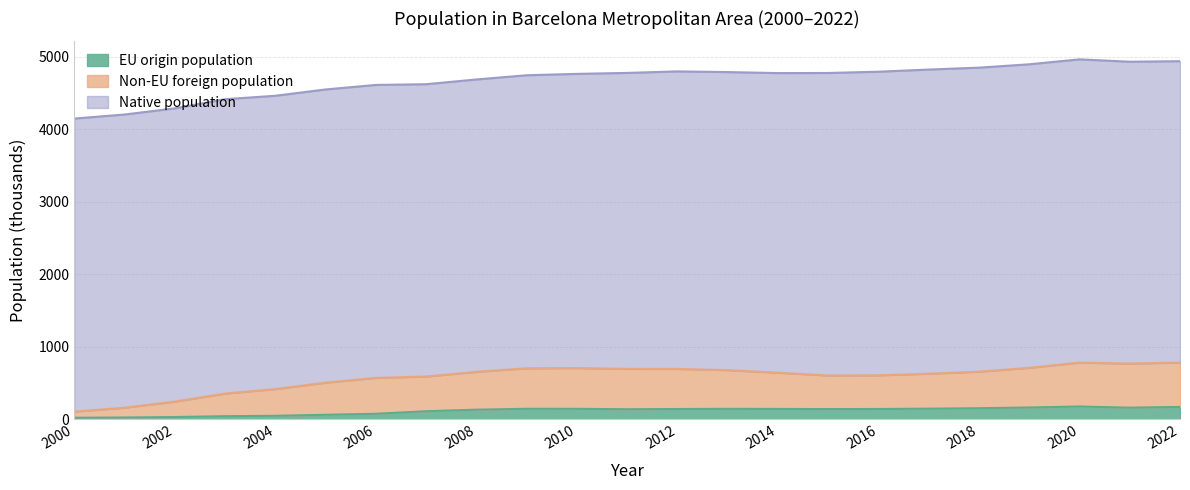

What is the value of the EU origin point at the 18th from the left?

147.9